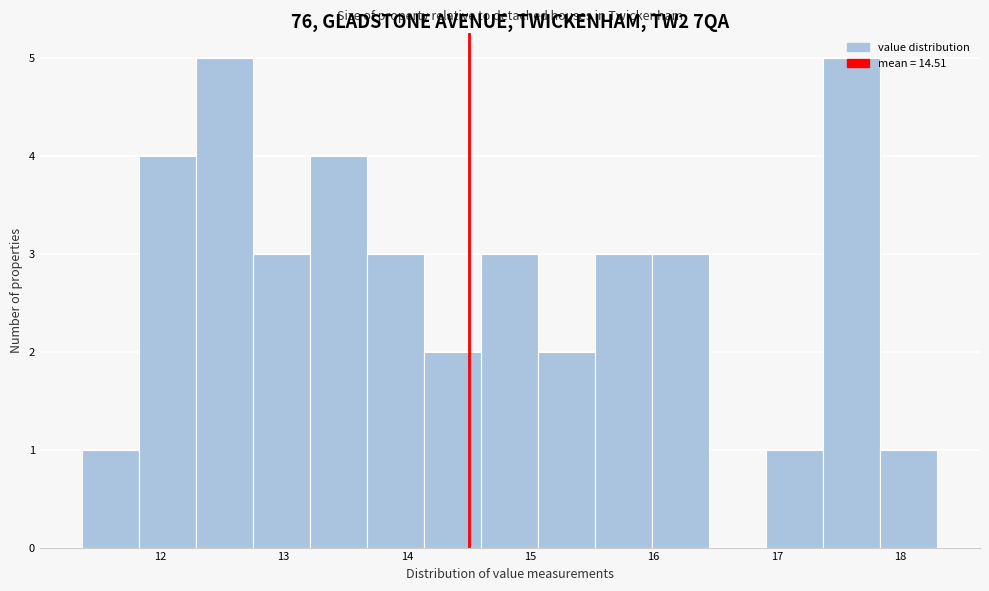

How tall is the bar that spans 11.4 to 11.8 on the x-axis? Neither the bar edges nor the heights are printed on the chart, so give them approximately, as read against the axes.

1